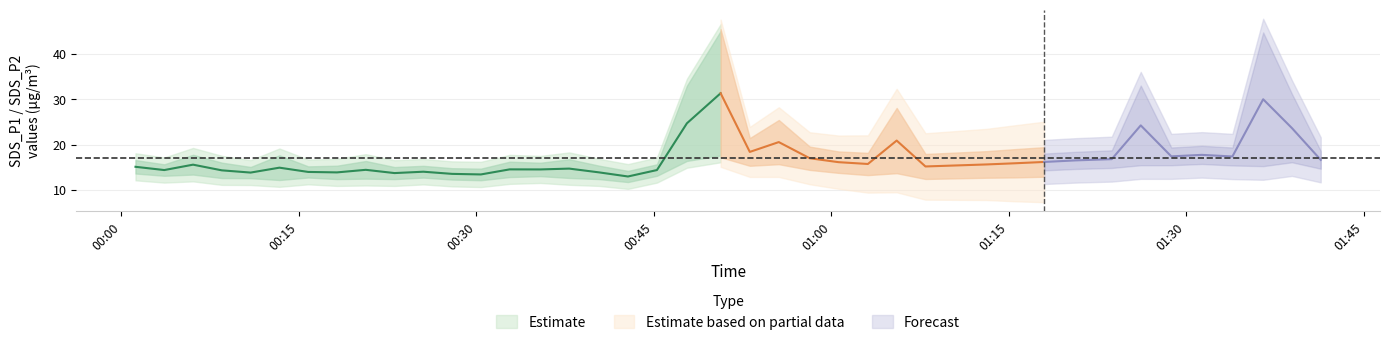

Is it true that SDS_P2 equals 21.3 at 12?

False